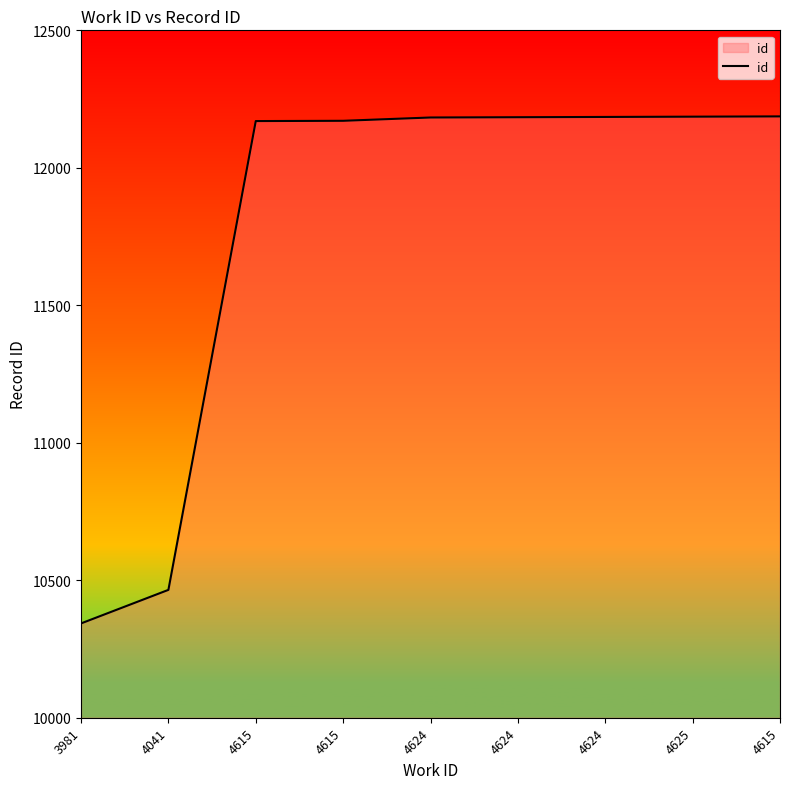

True or false: the data shows 12171 at 4615.

True